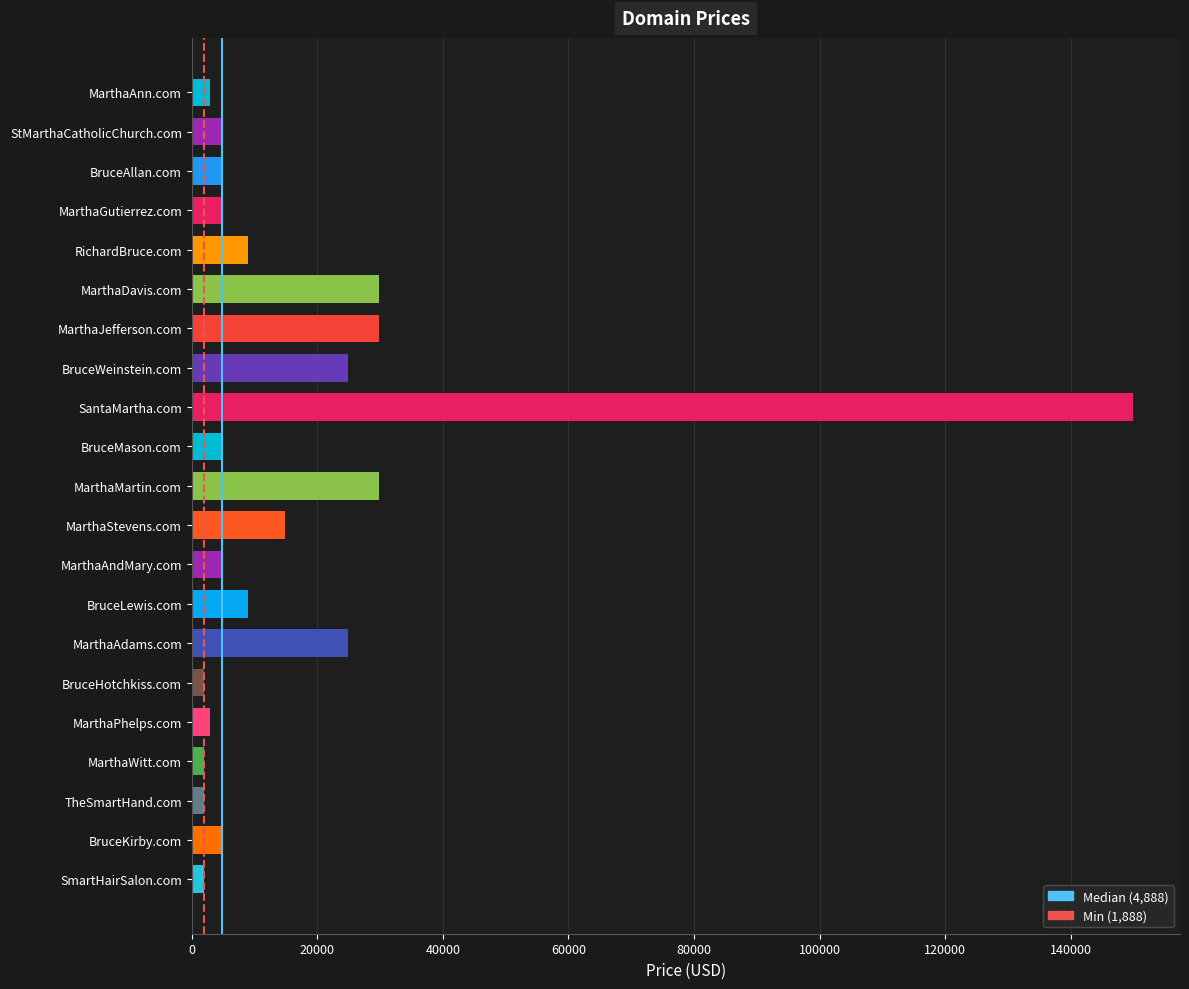

How many bars are there in total?

21